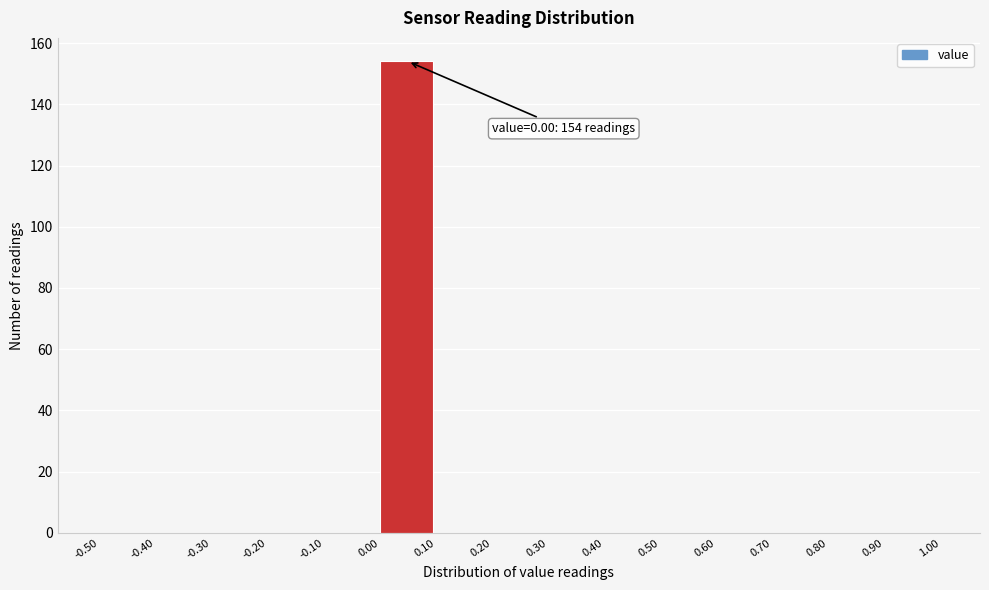

Which range on the x-axis has the tallest bar?

0.00 to 0.10